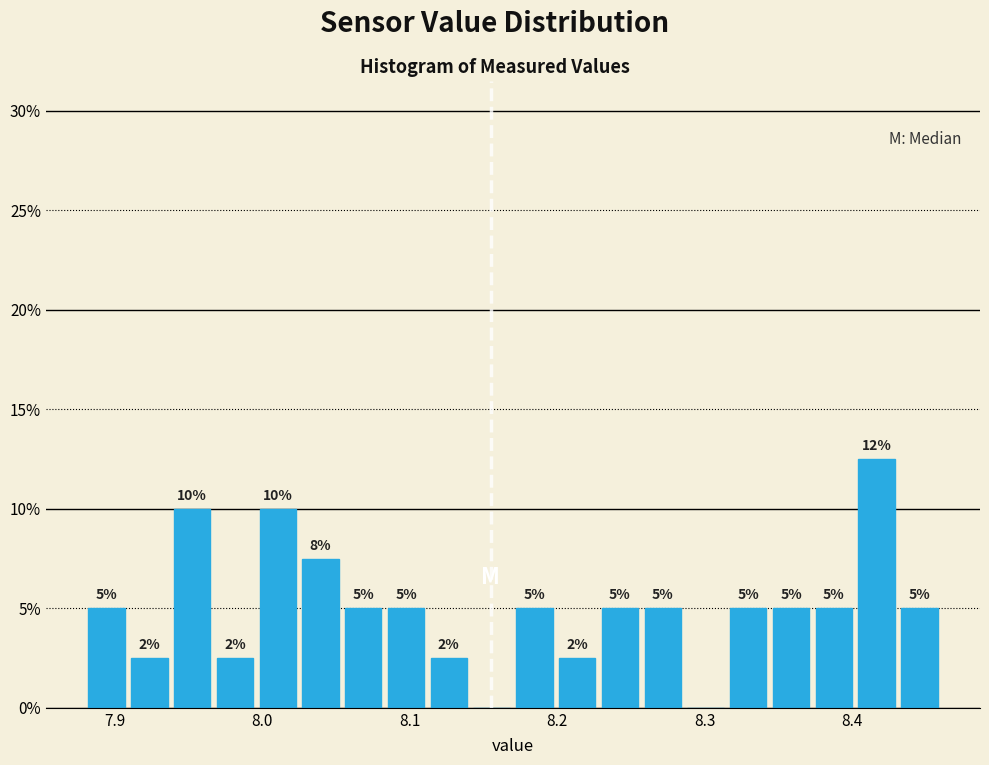

Read against the x-axis, roughly where is the centre of the tallest bar?

8.42